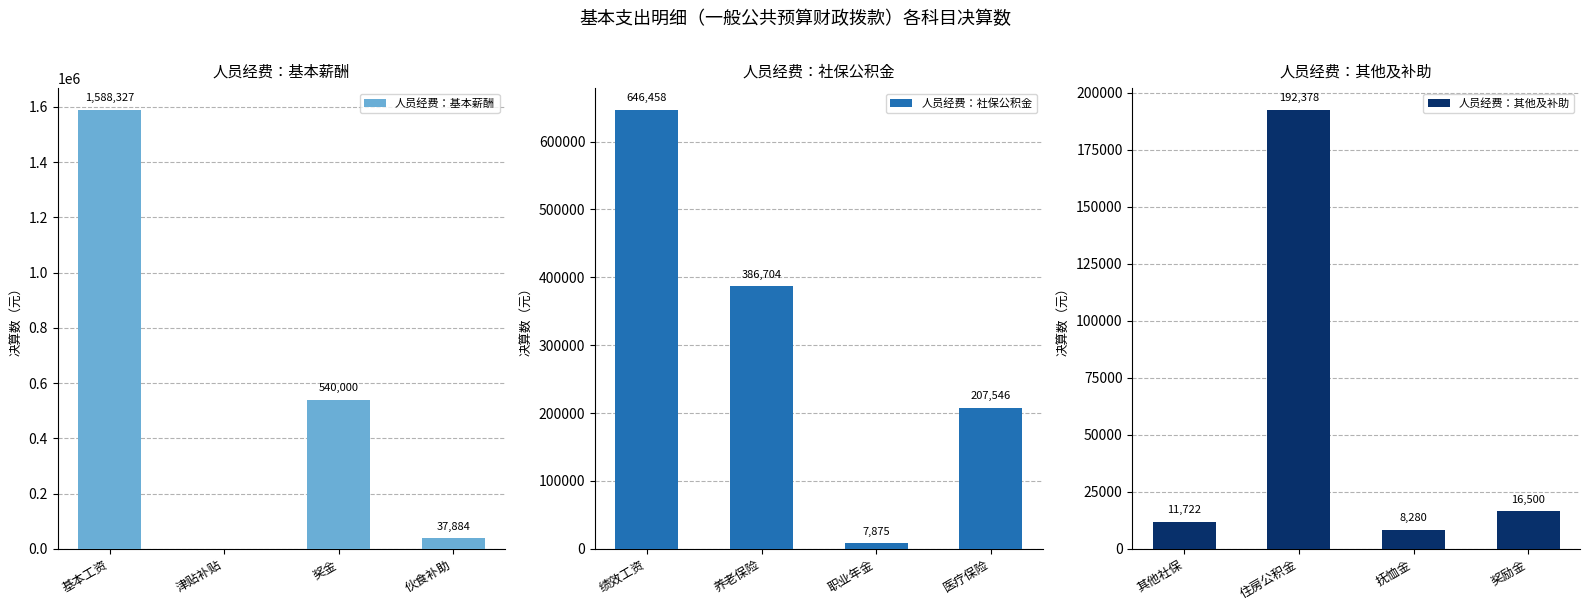

At which label is 人员经费：基本薪酬 closest to 794163?

奖金